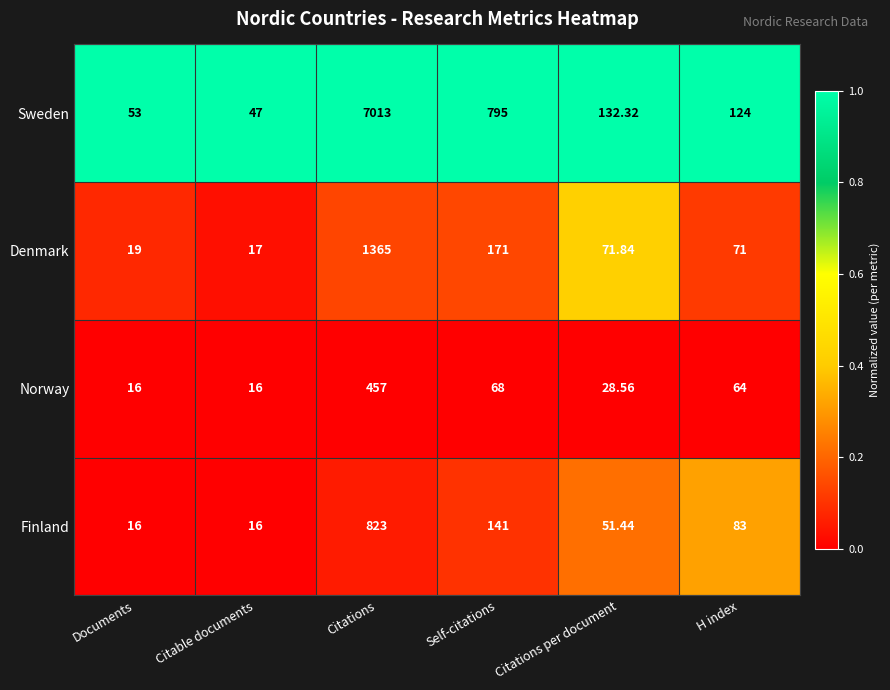

What is the total value across all series at Documents?

104.0